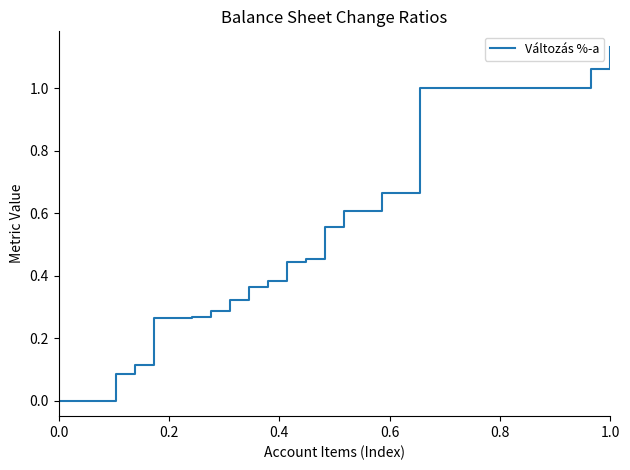

Which category has the highest value across all series?

1.0